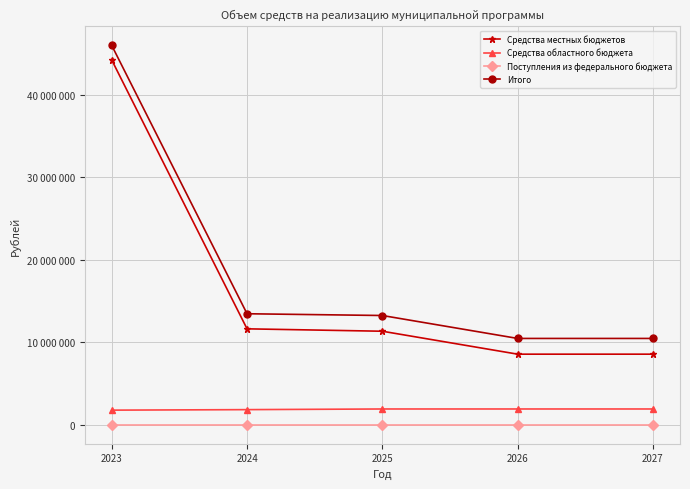

True or false: Поступления из федерального бюджета and Средства местных бюджетов intersect in this chart.

False